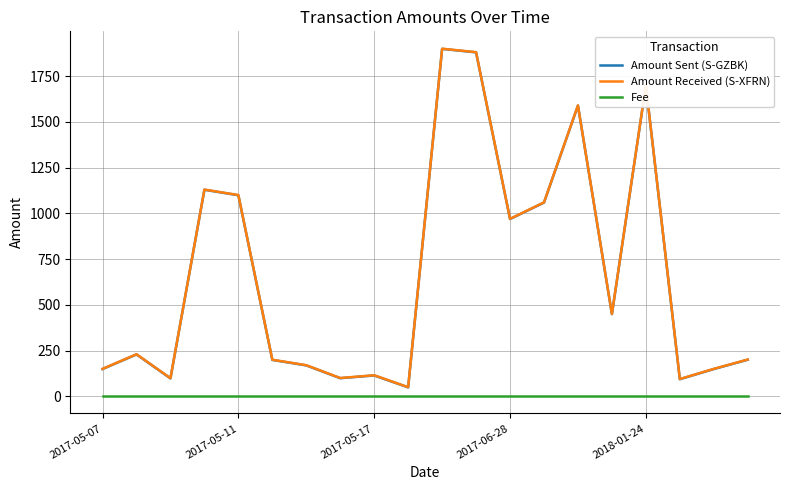

True or false: Amount Received (S-XFRN) and Fee intersect in this chart.

False